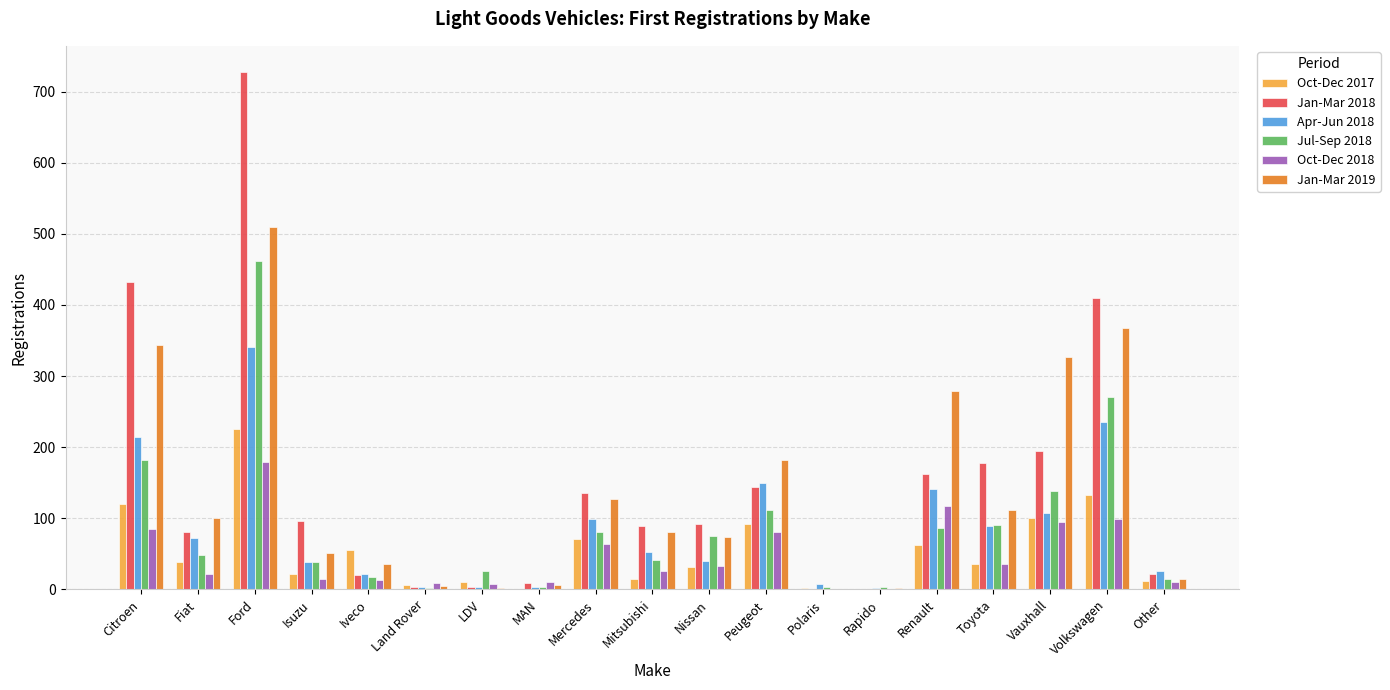

The value of Apr-Jun 2018 at Isuzu is 38. True or false?

True